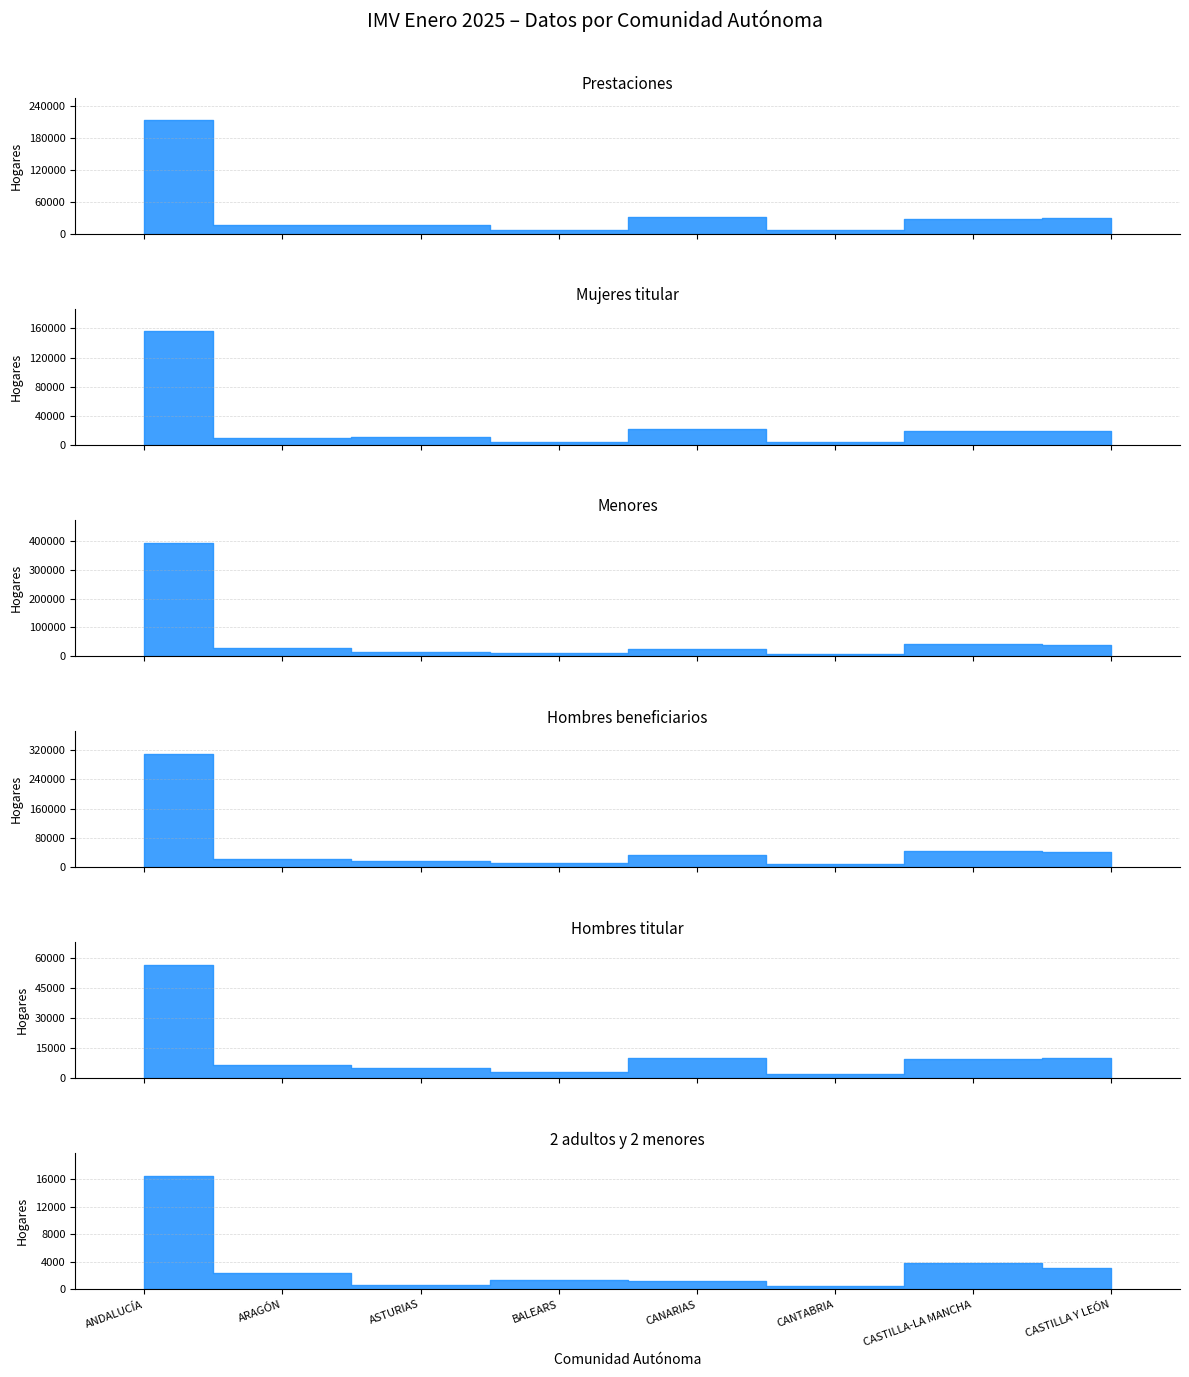

What is the spread (max minus min) of values at CANTABRIA?

7517